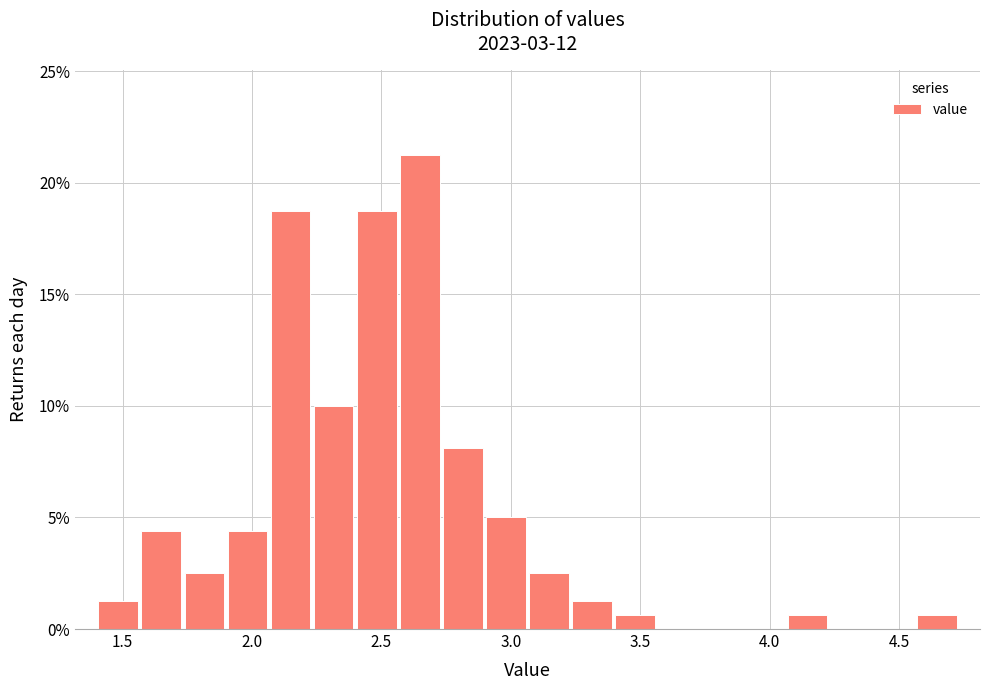

Around what value on the x-axis is the tallest bar? Give the approximate position of its centre, as read against the axis.

2.65